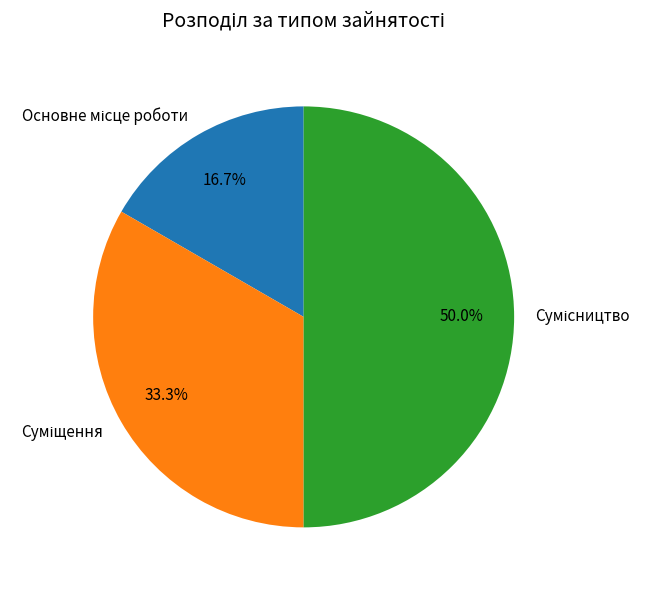

True or false: Суміщення accounts for 42% of the total.

False